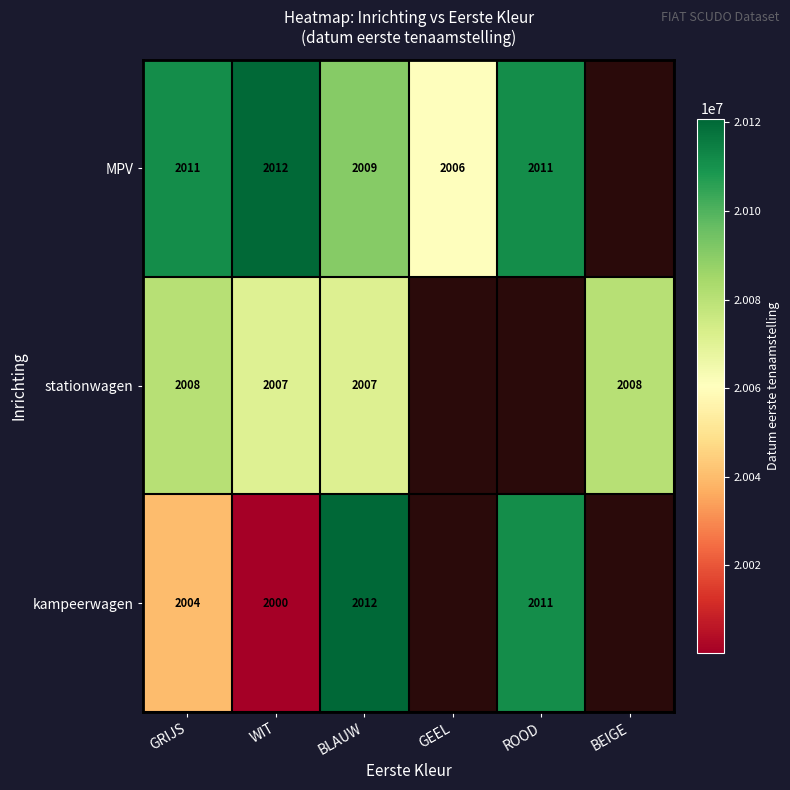

What is the total value across all series at WIT?

6019